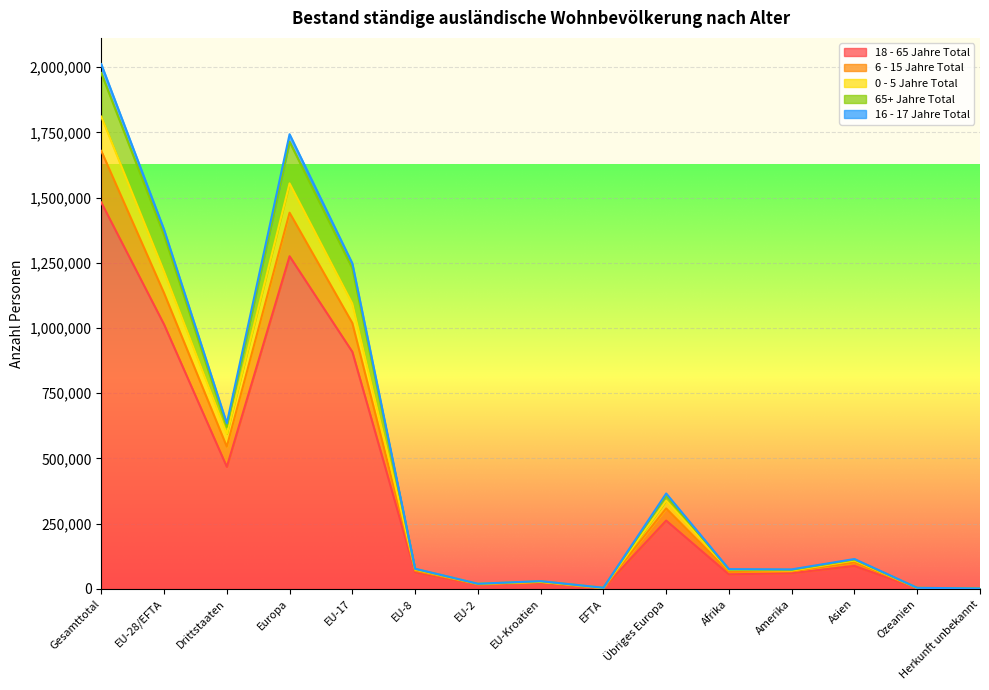

What position from the left is Drittstaaten?

3